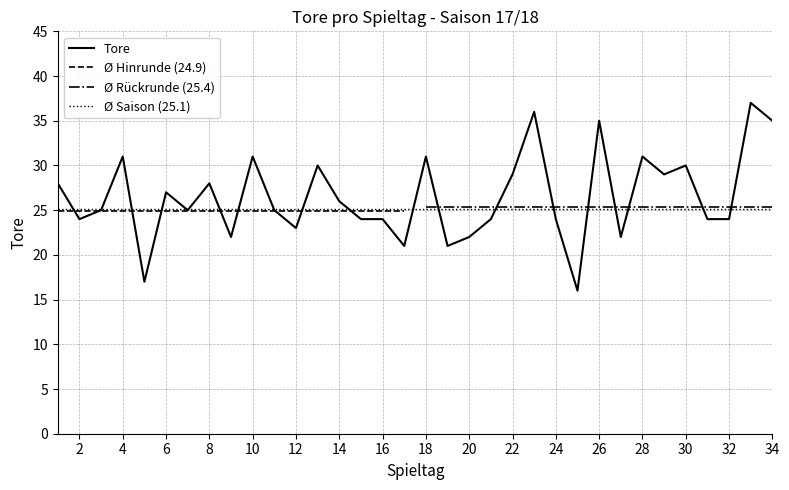

The value at 1 is 28. True or false?

True